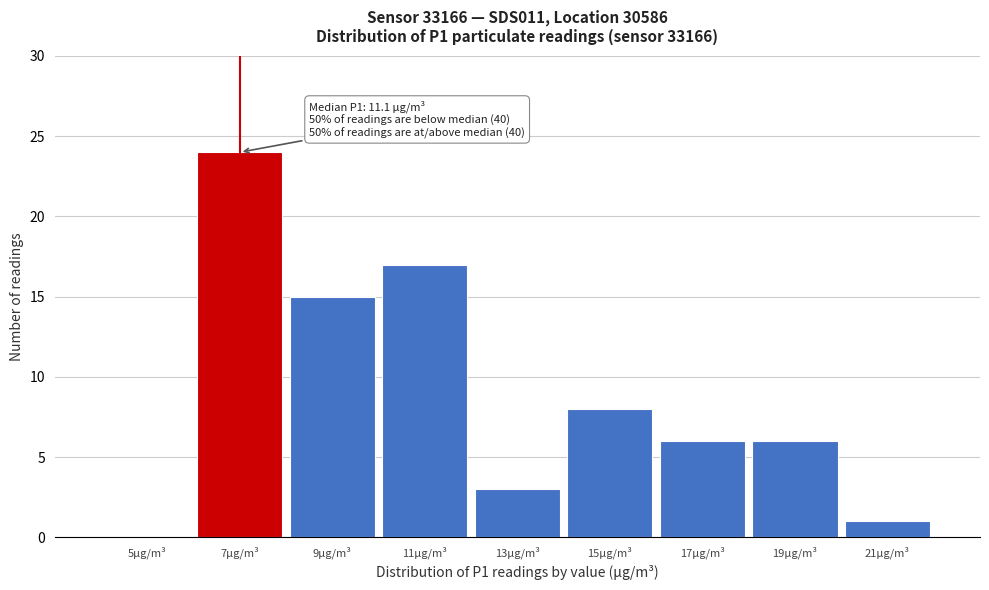

Reading right to left, what are all the values shown in this chart?

21µg/m³=1	19µg/m³=6	17µg/m³=6	15µg/m³=8	13µg/m³=3	11µg/m³=17	9µg/m³=15	7µg/m³=24	5µg/m³=0